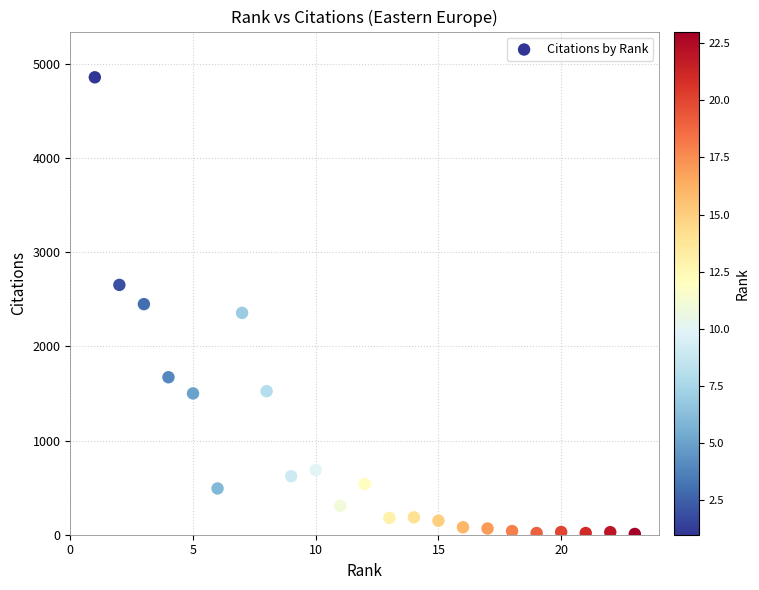

What is the range of X values (max minus min)?

22